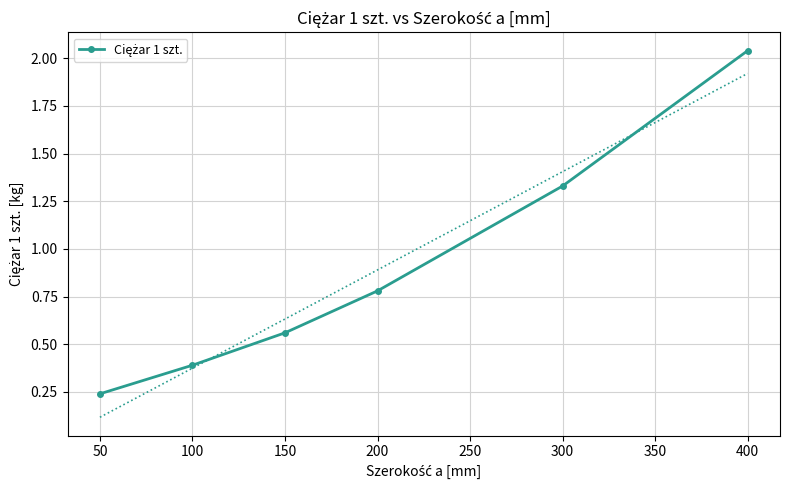

What is the greatest value displayed?

2.0